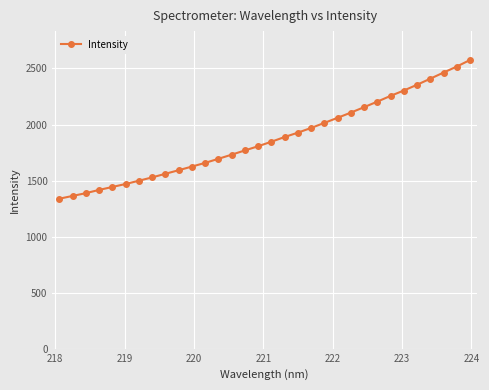

Is this an area chart (filled region under the line)?

No